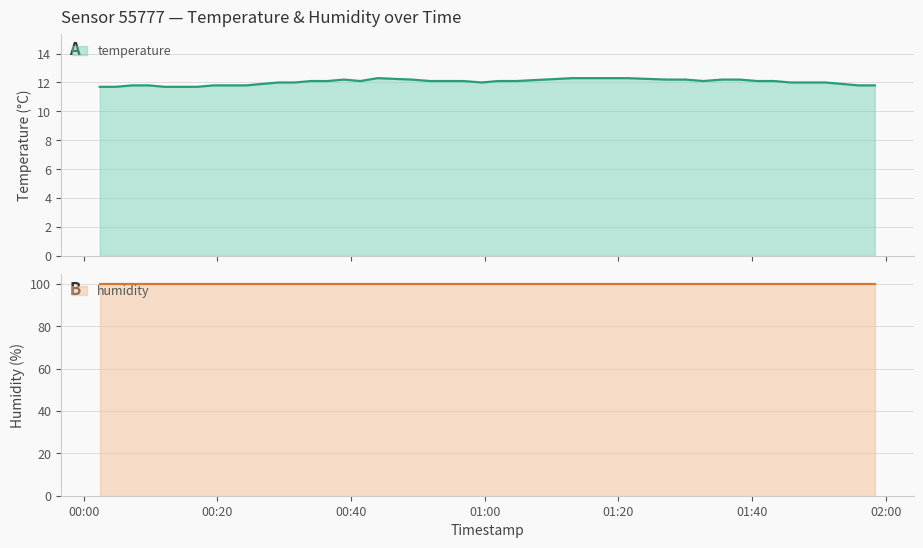

What is the change in value from 2022-10-16T00:36:28 to 2022-10-16T00:49:04?

+0.1